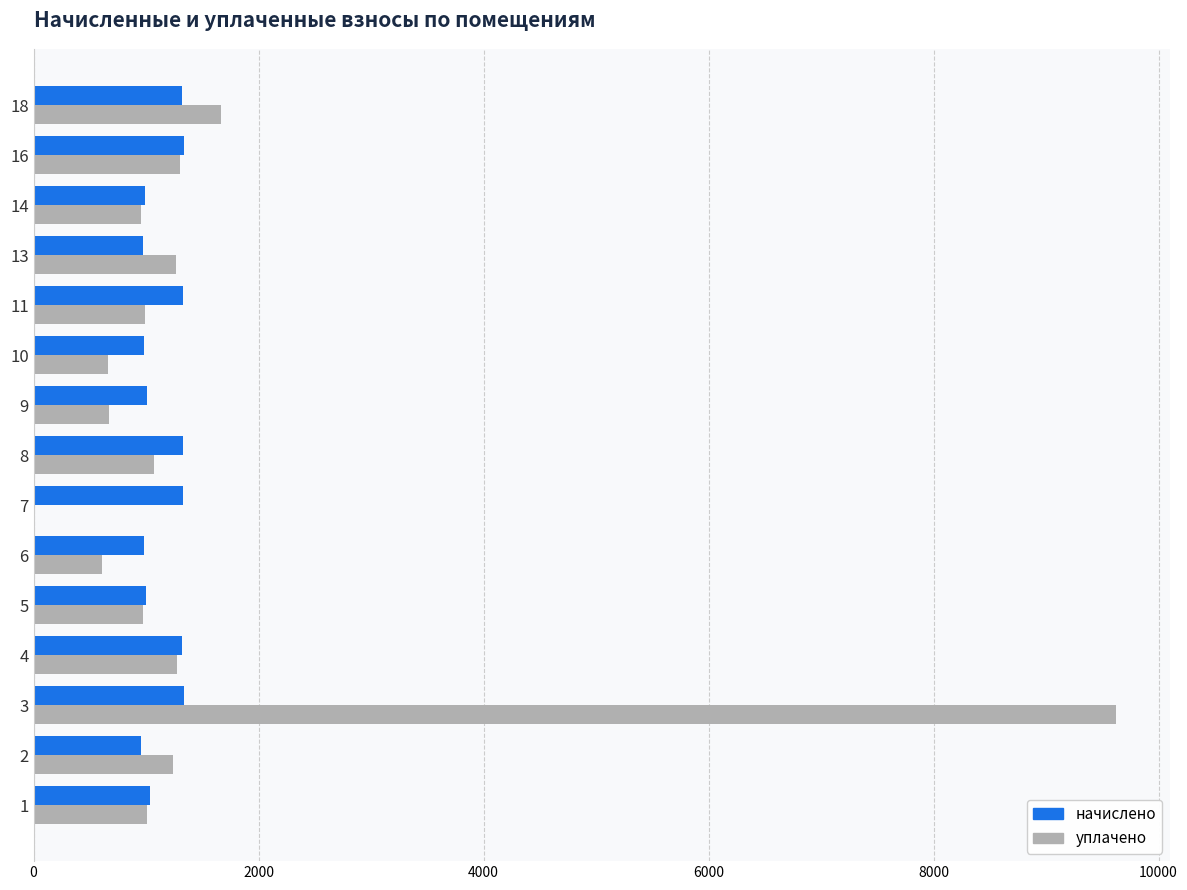

What is the maximum value shown in the chart?

9618.9